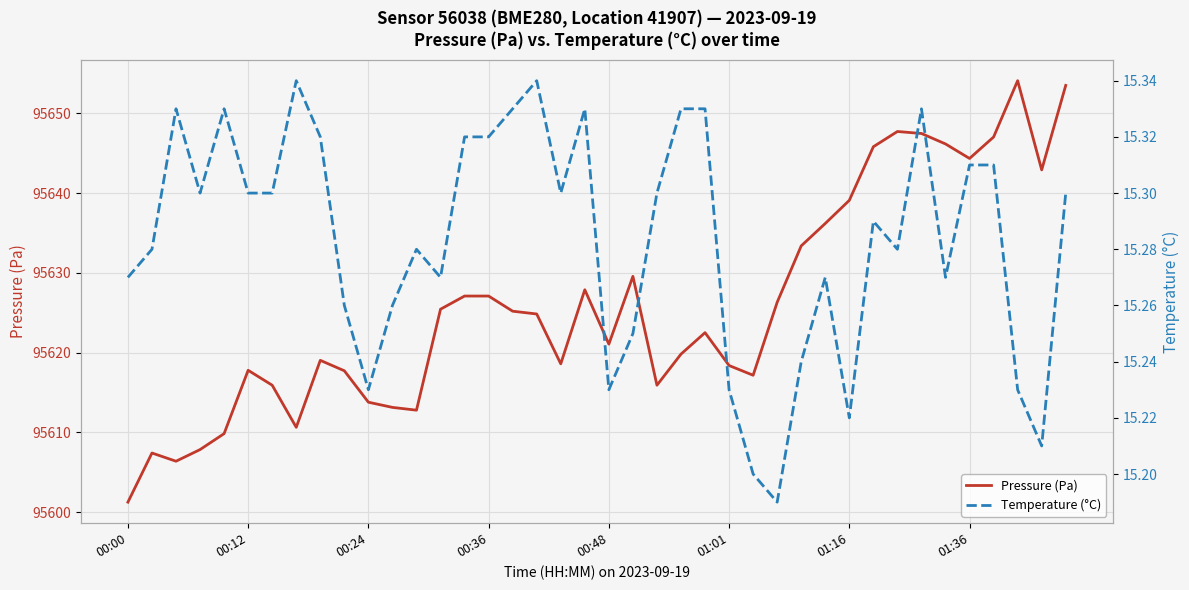

How many distinct data groups are displayed?

2